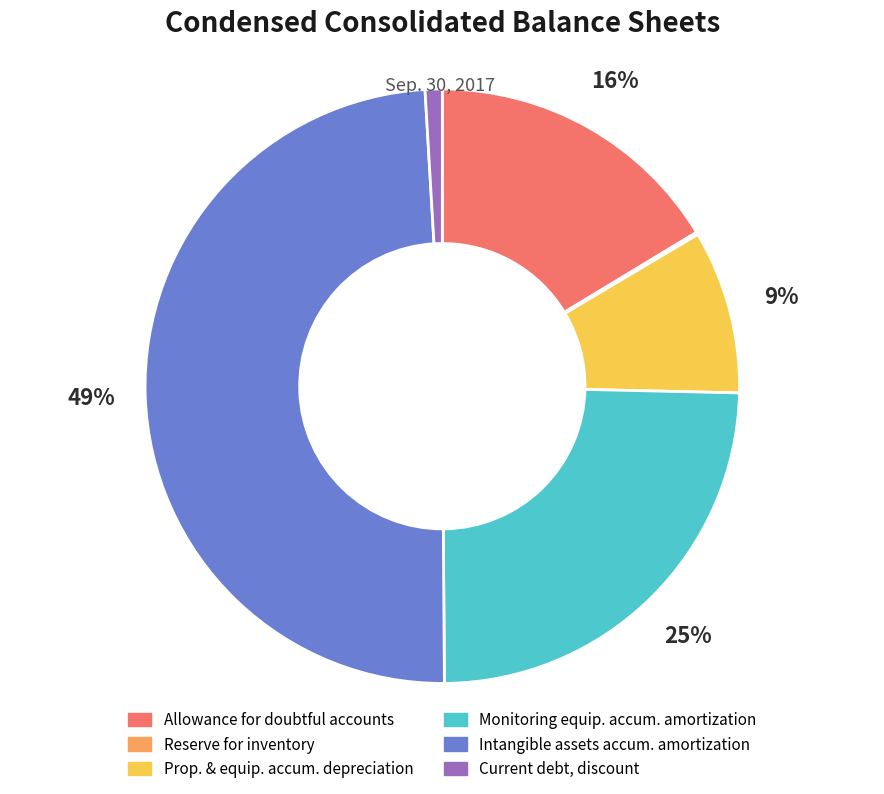

Is there any slice that represents more than half of the pie?

No